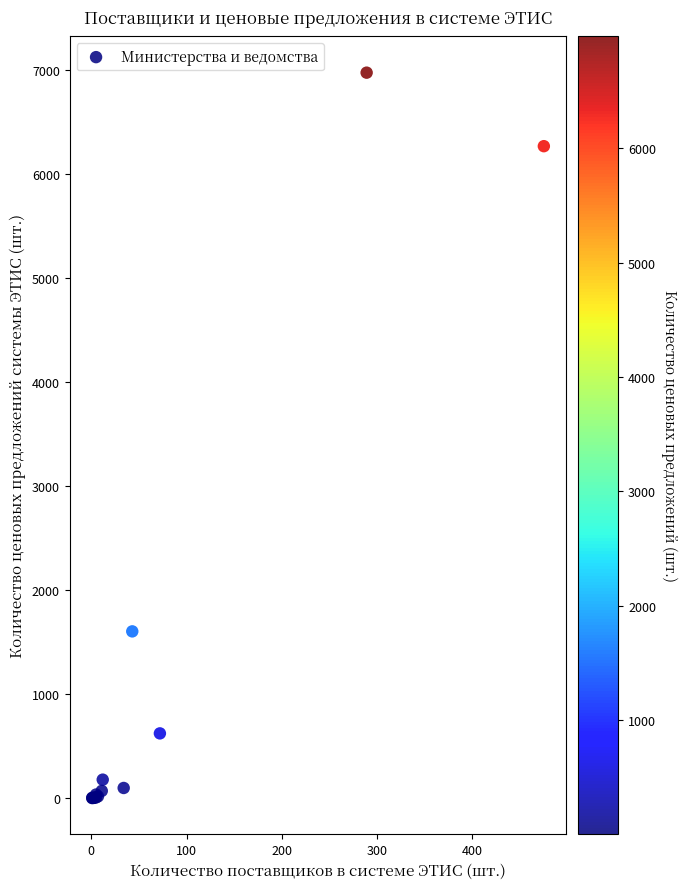

What Y value in the scatter plot is closest to 3489?

1604